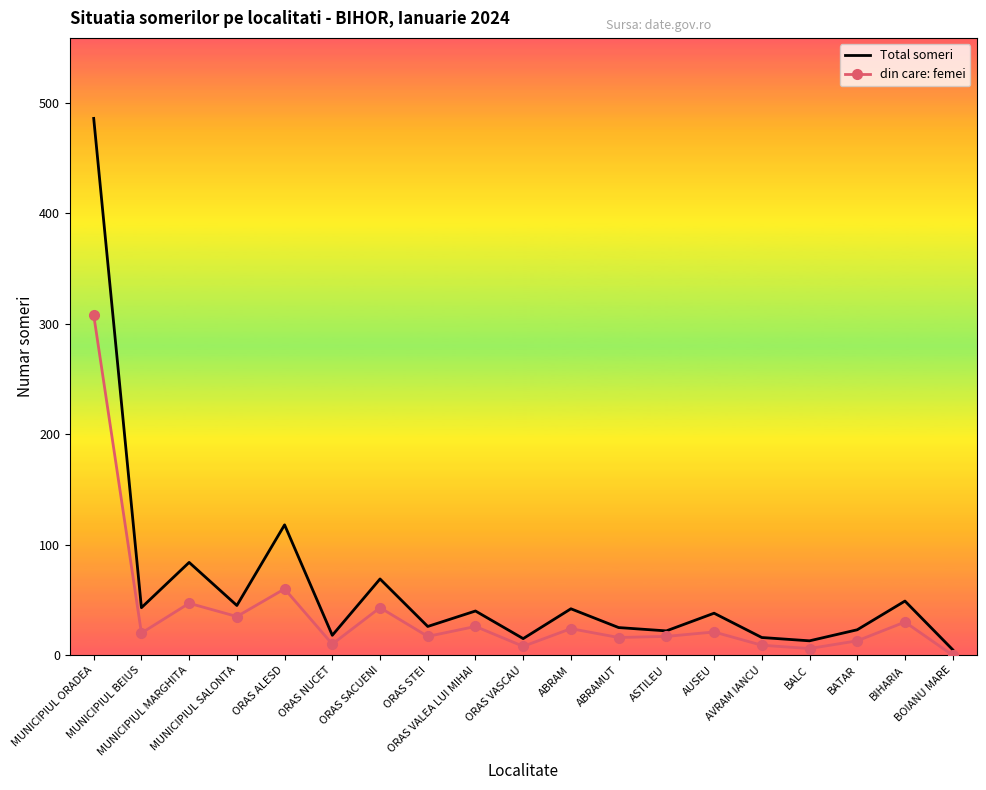

List the series in order of their peak value, highest first.

Total someri, din care: femei